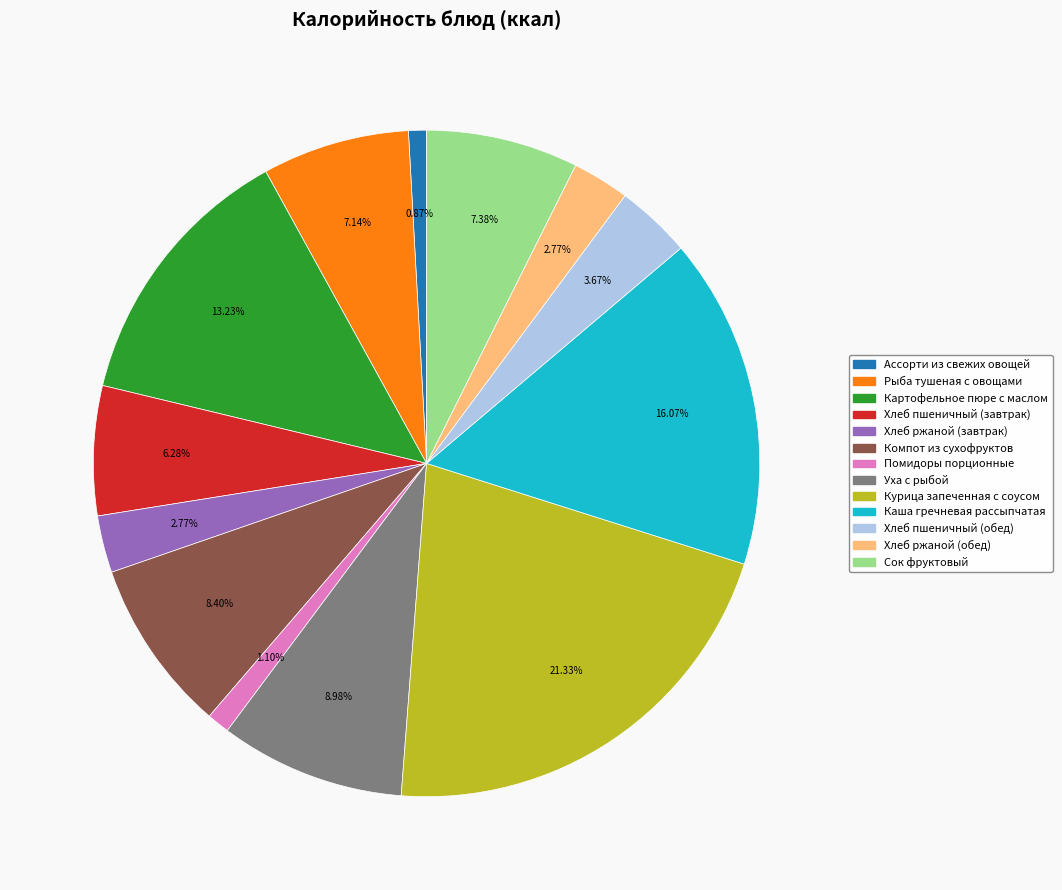

Approximately how many times larger is the value at Ассорти из свежих овощей compared to Хлеб пшеничный (обед)?

0.2